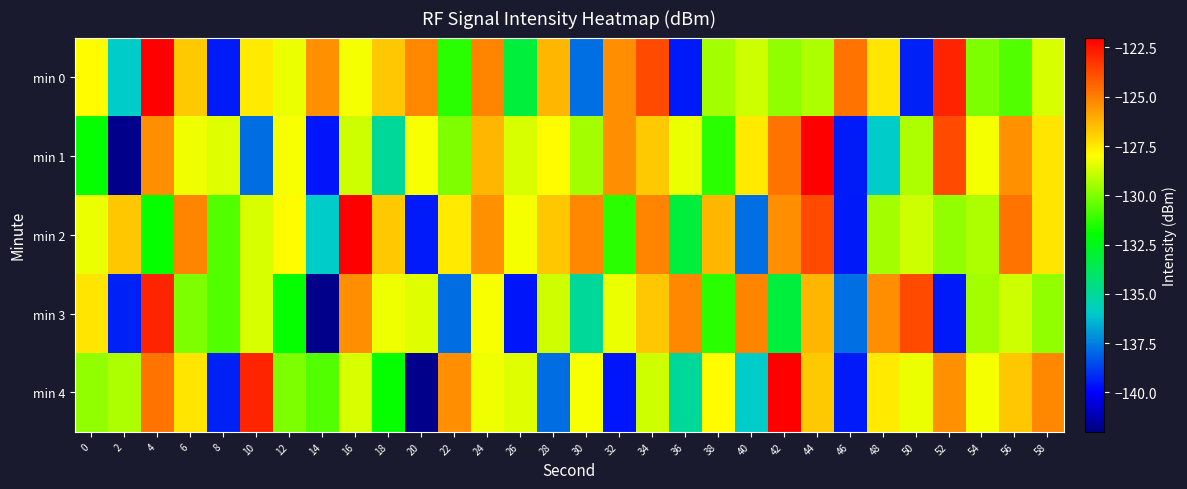

Count the number of categories in the chart.

30